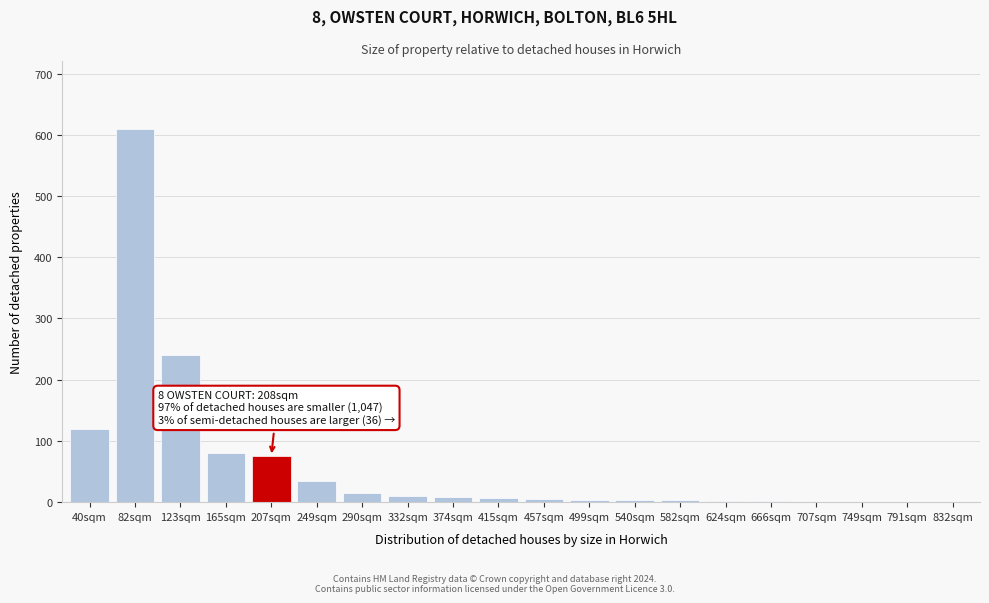

Which label corresponds to the largest value in the chart?

82sqm